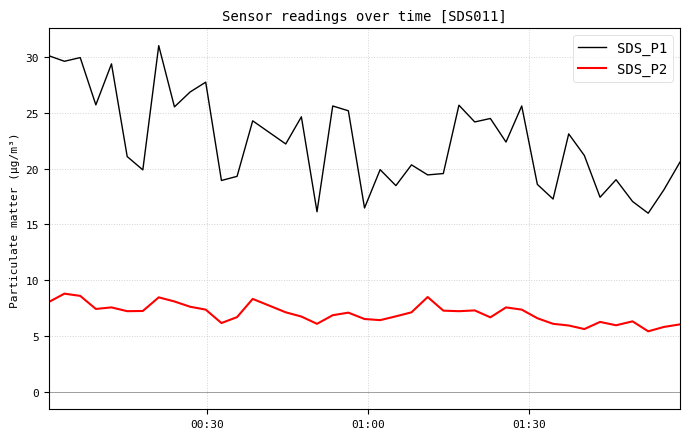

What is the difference between the maximum and minimum values in the SDS_P1 series?

15.0